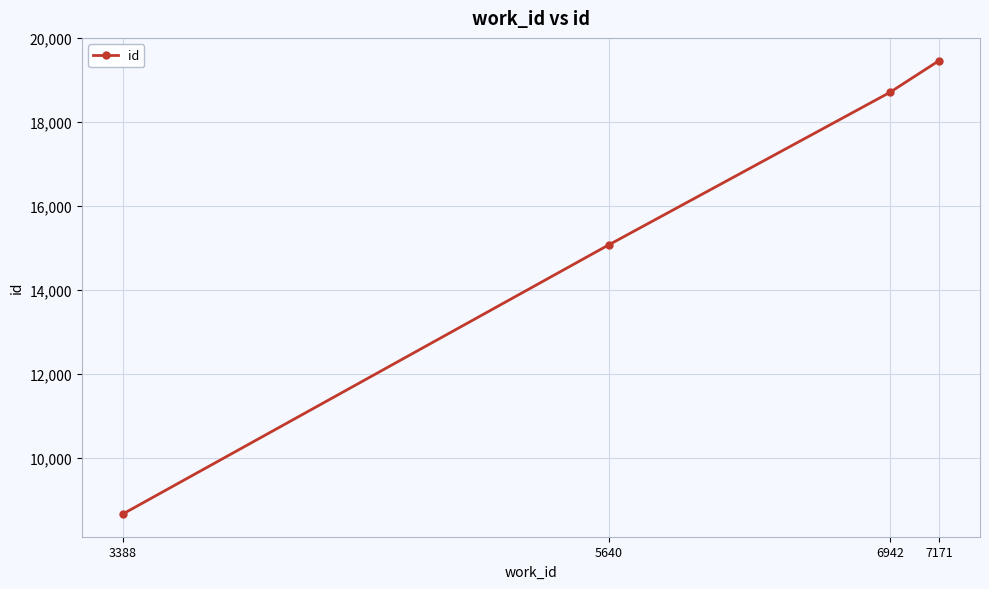

Between 6942 and 3388, which is larger?

6942